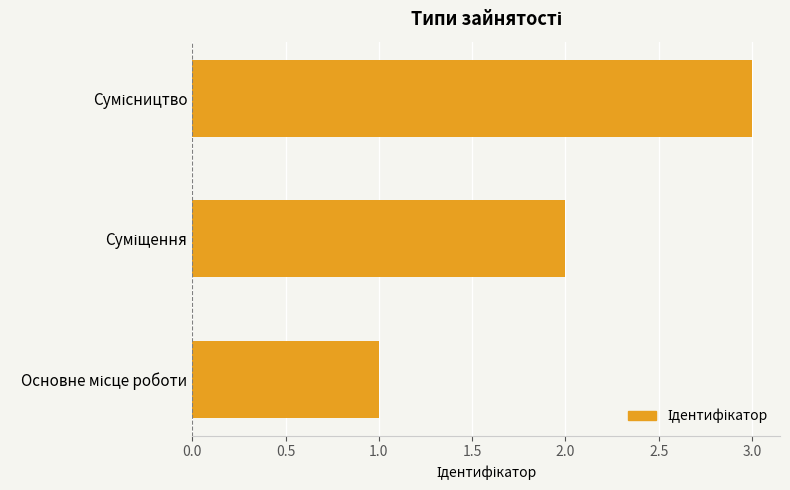

What is the maximum value shown in the chart?

3